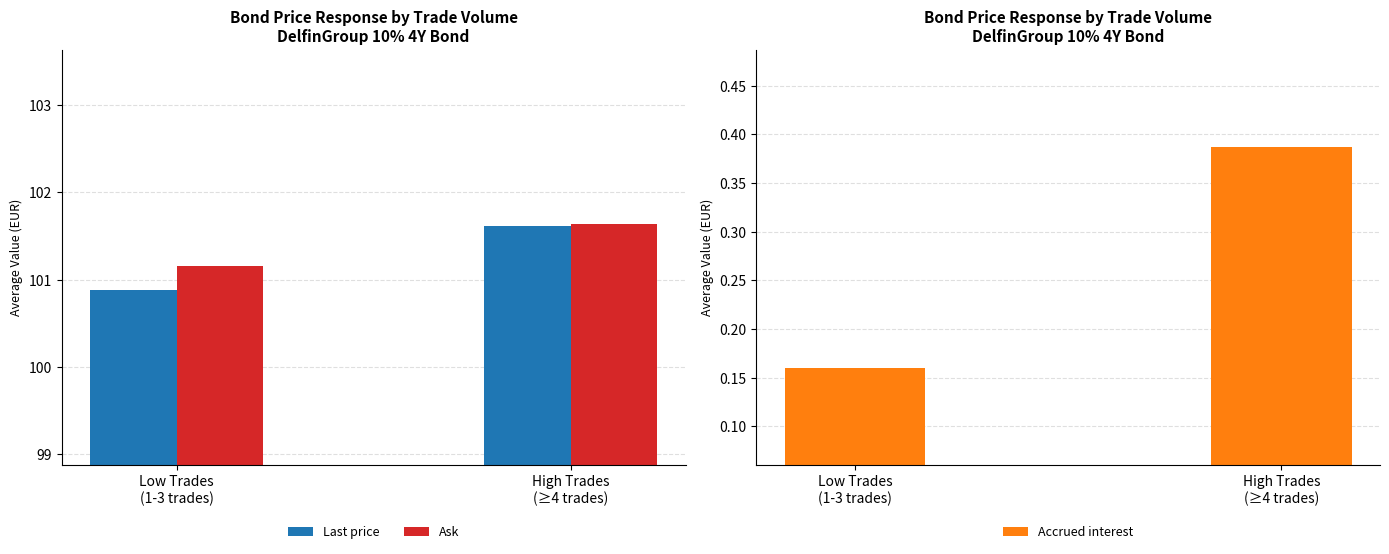

Which has a higher value, Low Trades
(1-3 trades) or High Trades
(≥4 trades)?

High Trades
(≥4 trades)